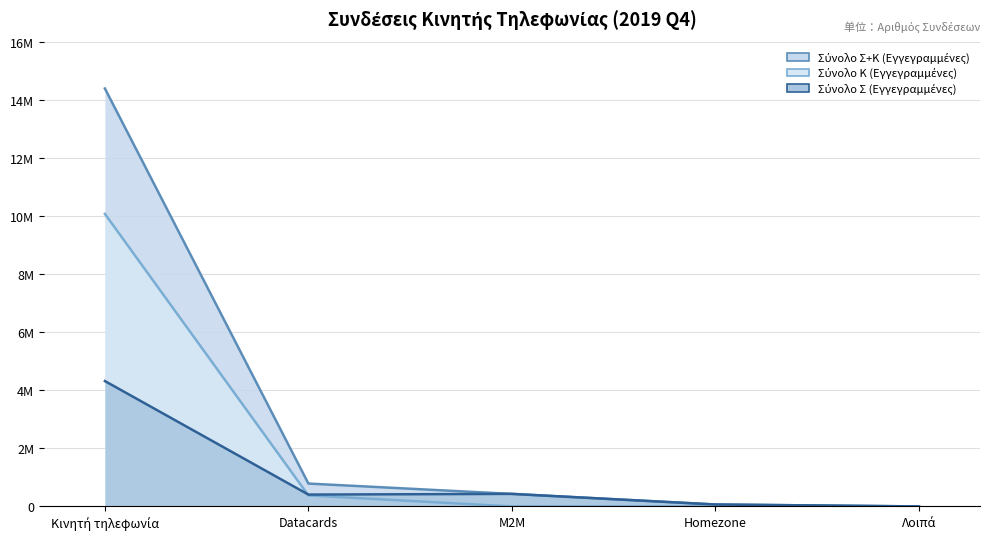

The Σύνολο Σ+Κ (Εγγεγραμμένες) series shows -4340728 at Λοιπά. True or false?

False